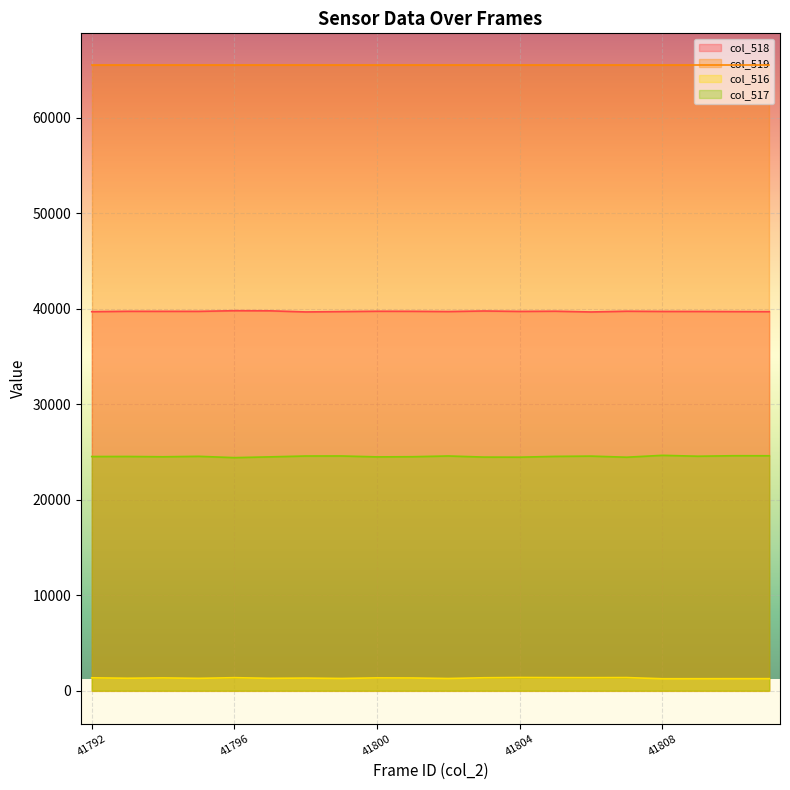

Which has a higher value, 41792 or 41794?

41794